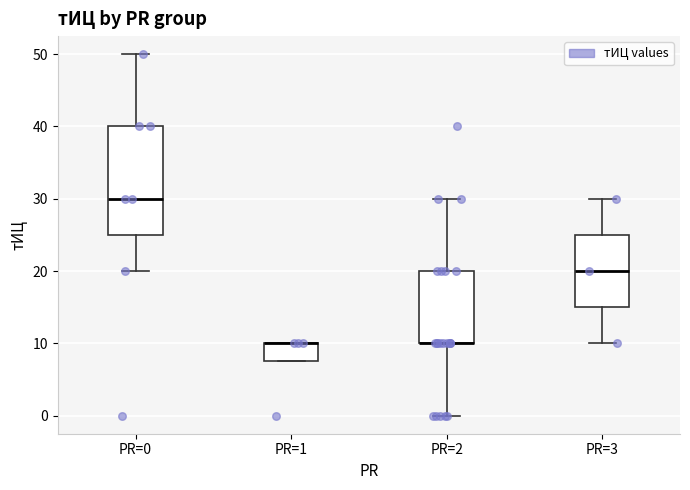

Which box is the tallest, from its lower edge to its upper edge?

PR=0